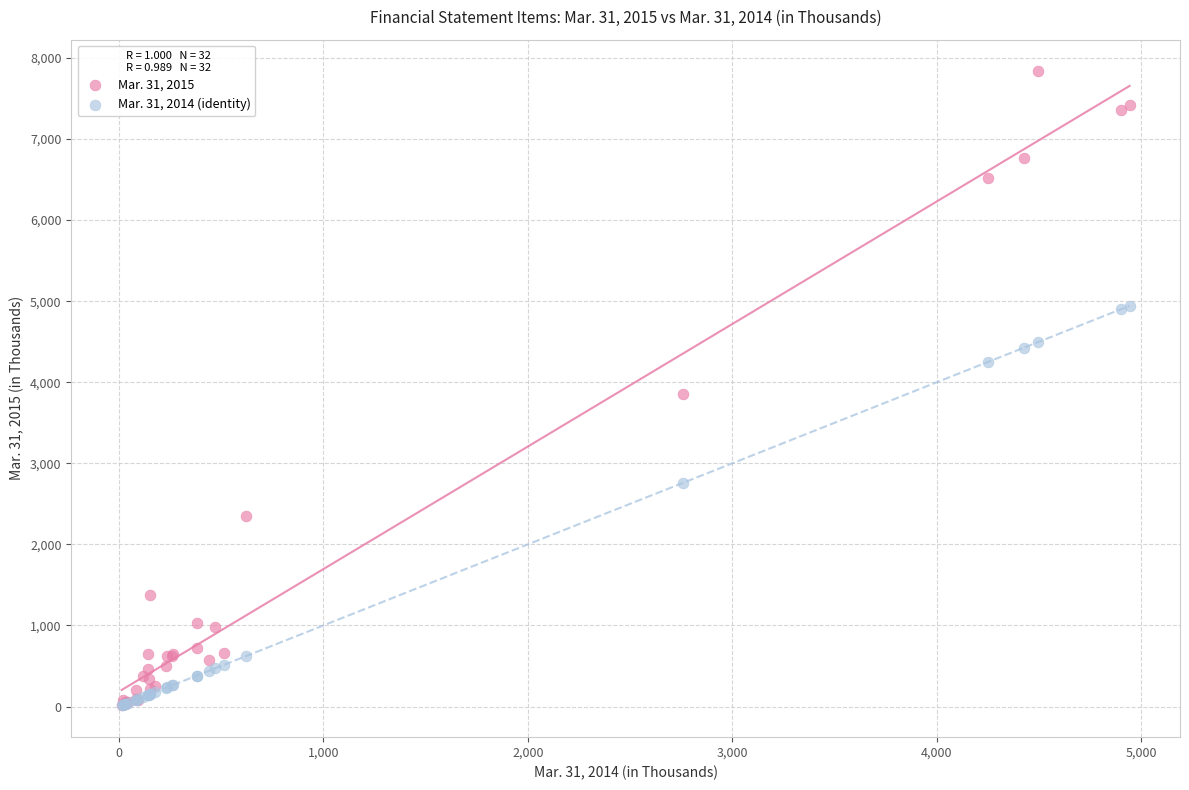

Which series has the widest spread of Y values?

Mar. 31, 2015